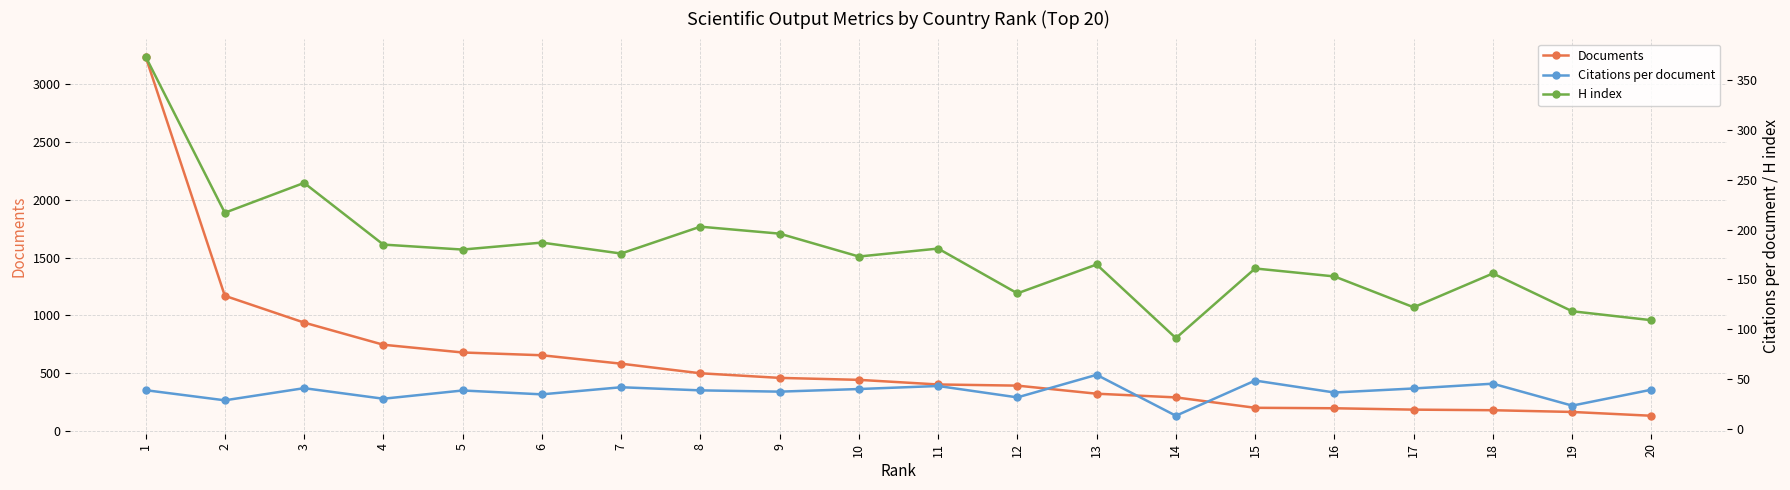

What is the sum of the H index values at 12 and 16?

289.0